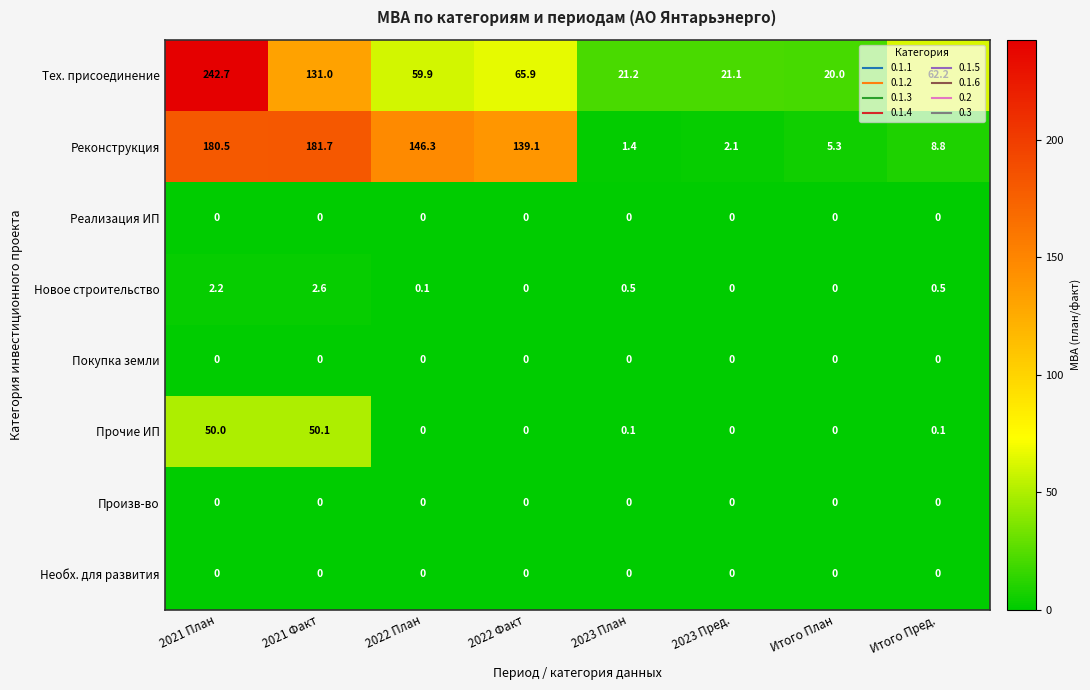

Between 2022 Факт and 2023 План, which series saw the biggest shift?

Реконструкция